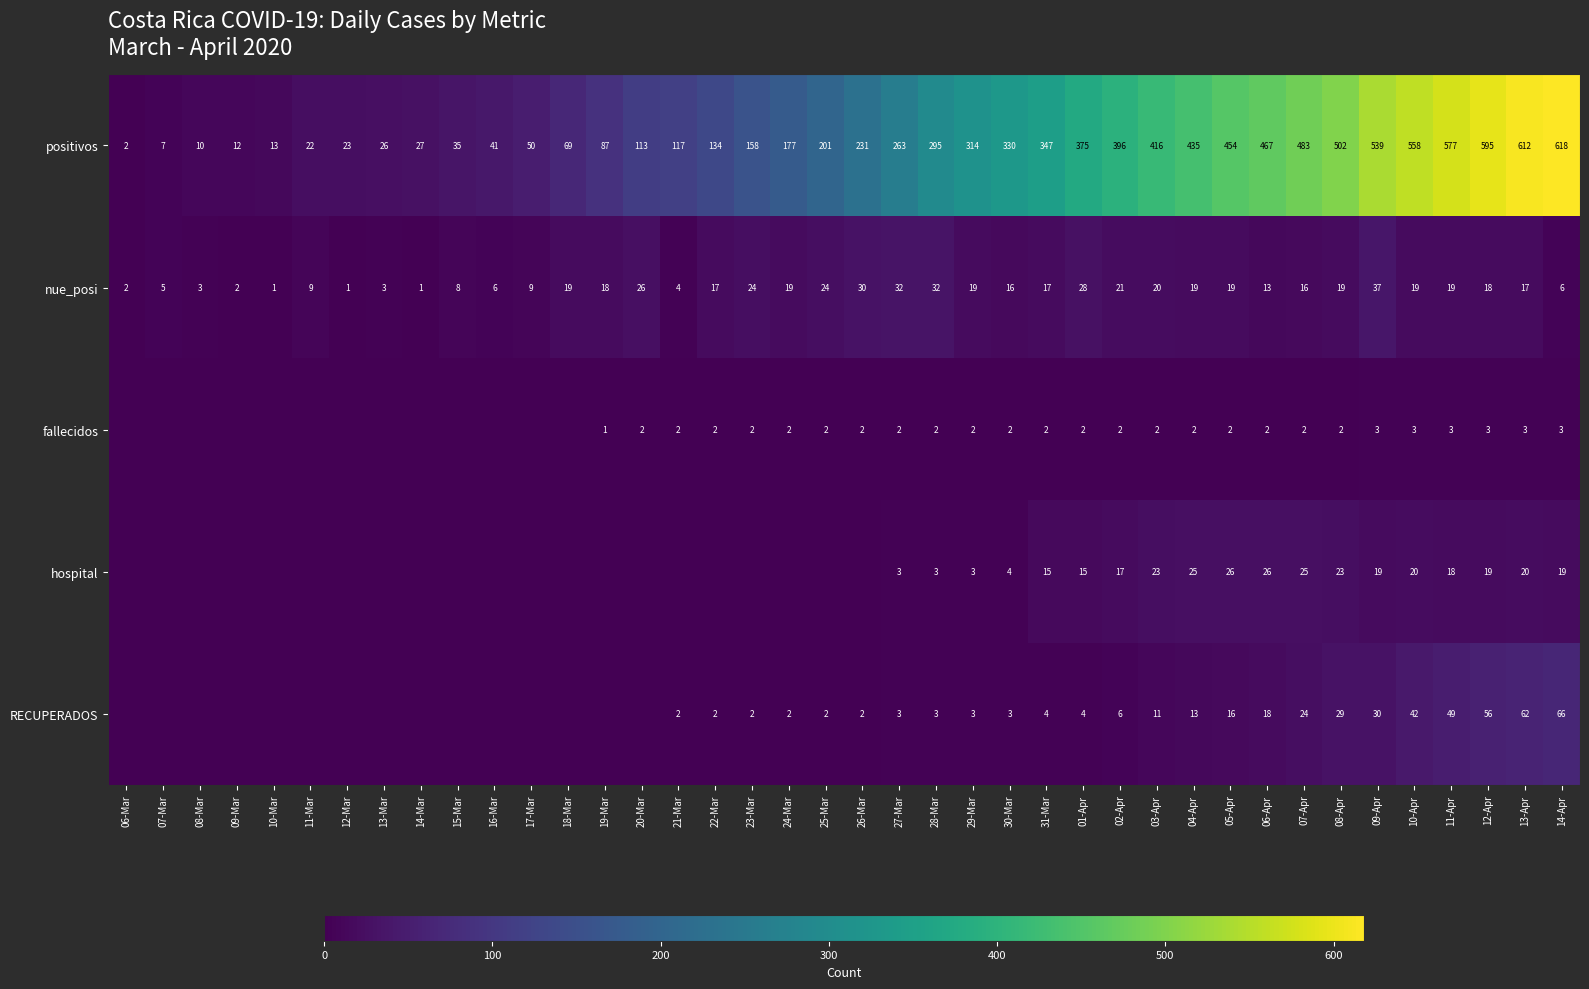

True or false: nue_posi has a value of 16 at 30-Mar.

True